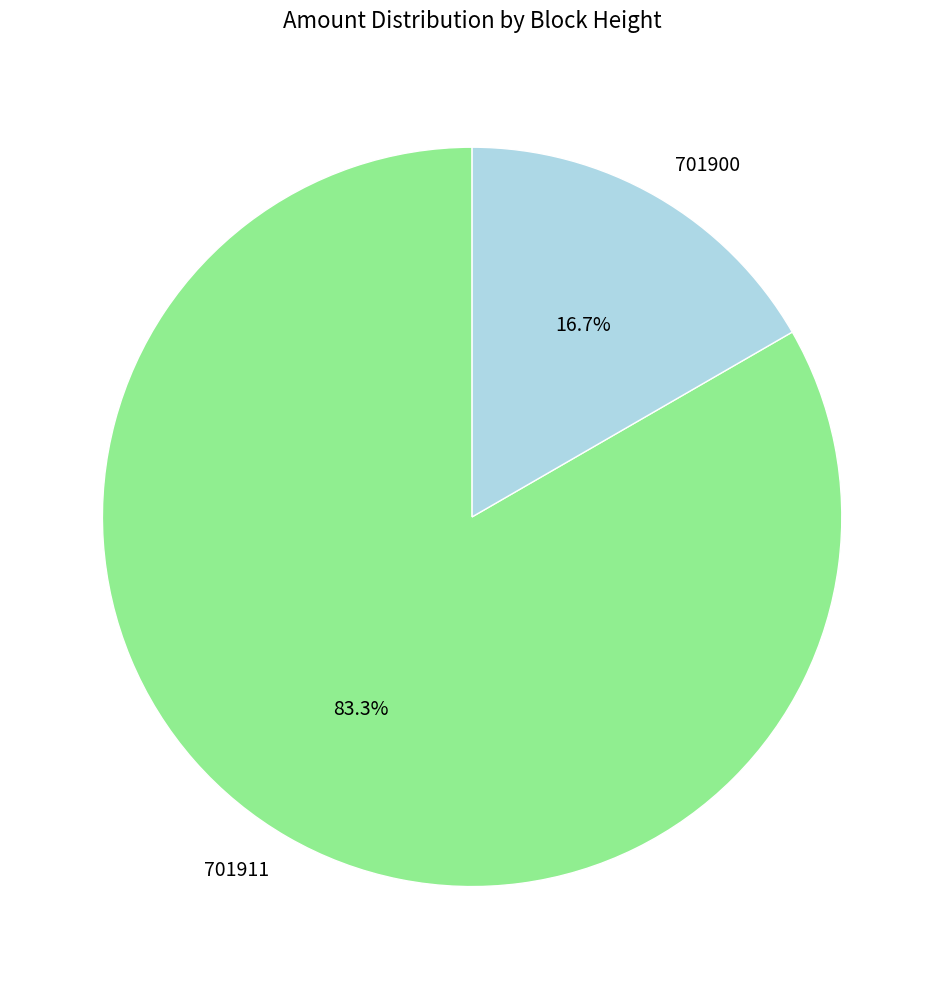

Is there a majority slice in this chart?

Yes